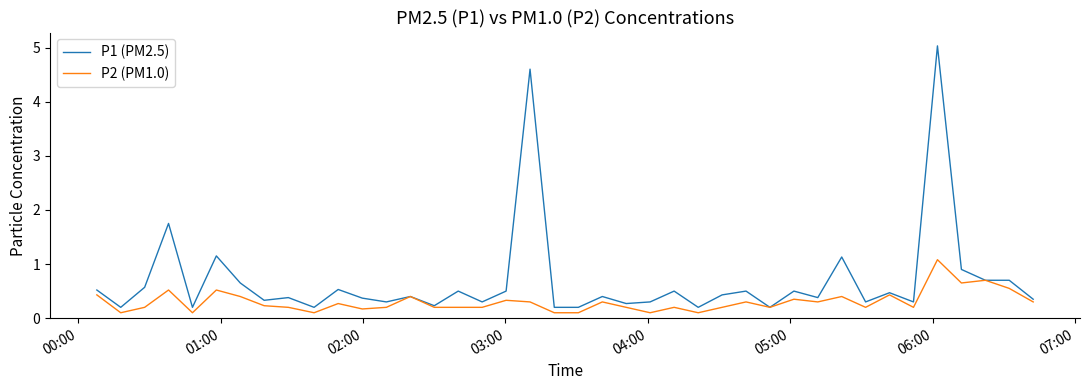

Which series has the widest spread of values?

P1 (PM2.5)